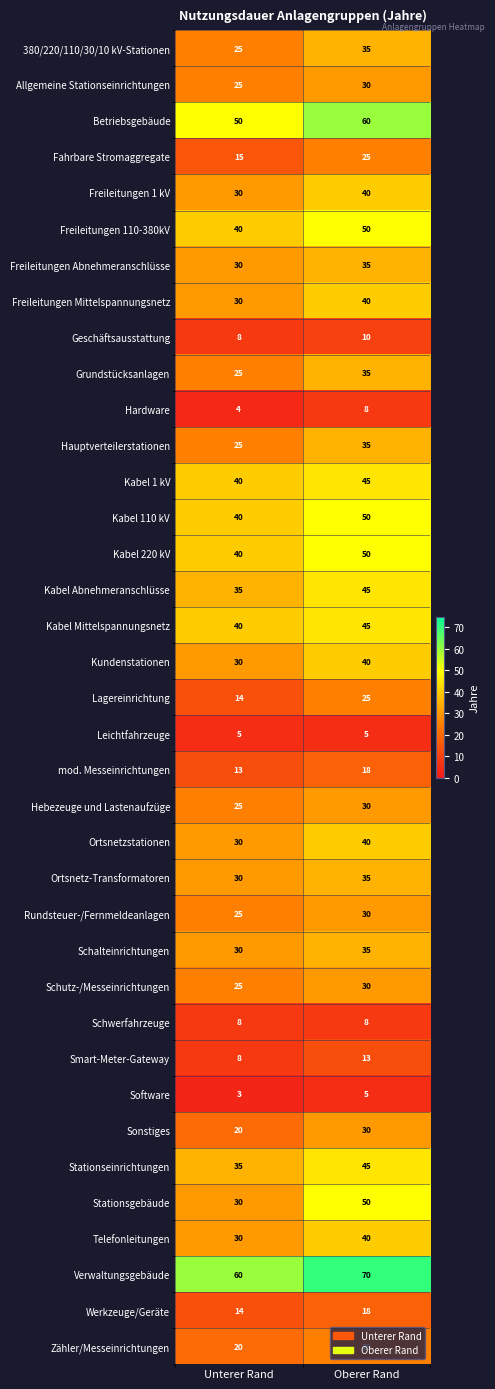

What is the smallest value displayed?

3